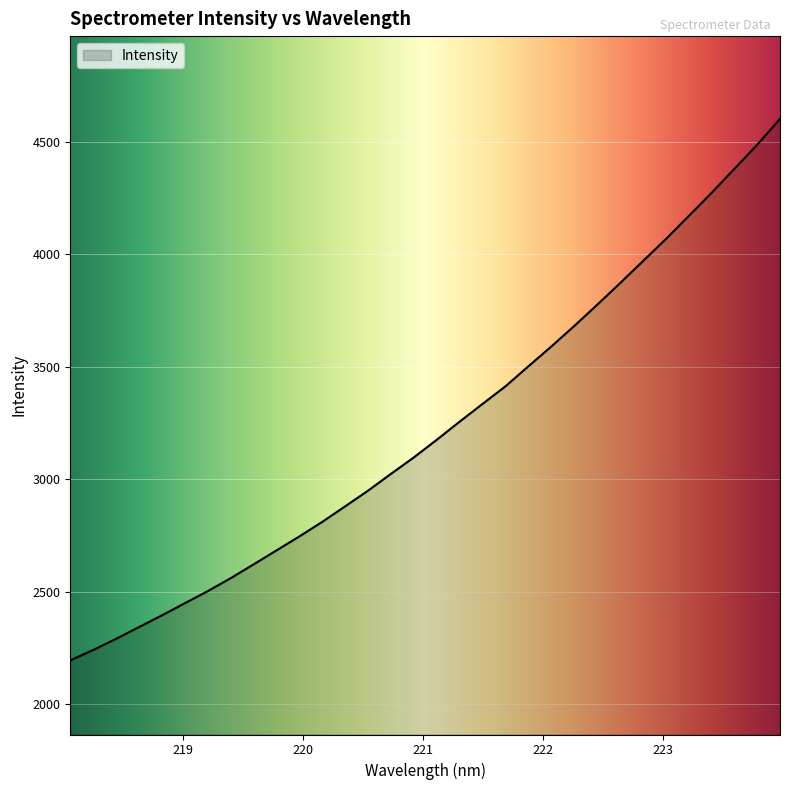

What is the greatest value displayed?

4602.5